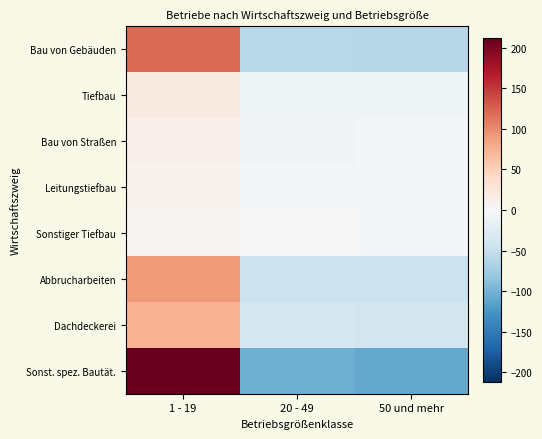

Which series changed the most between 1 - 19 and 50 und mehr?

Sonst. spez. Bautät.